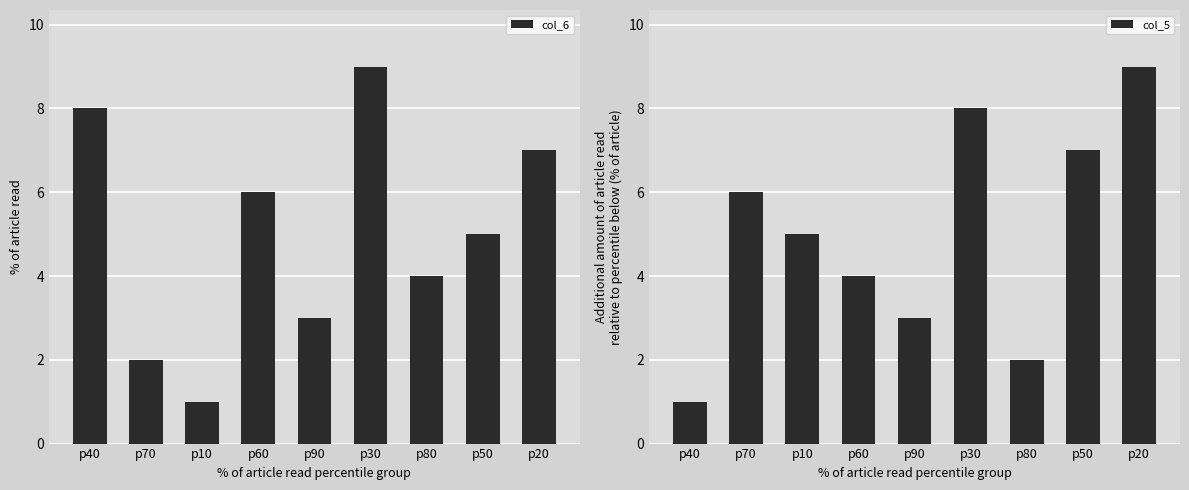

Does the chart contain stacked bars?

No